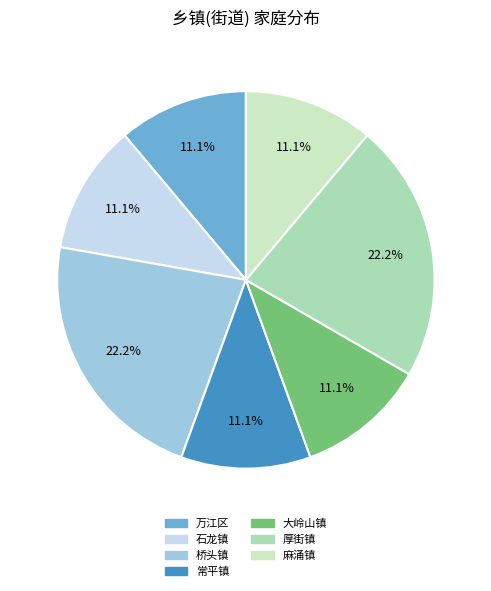

To the nearest percent, what percentage of the pie is 石龙镇?

11%